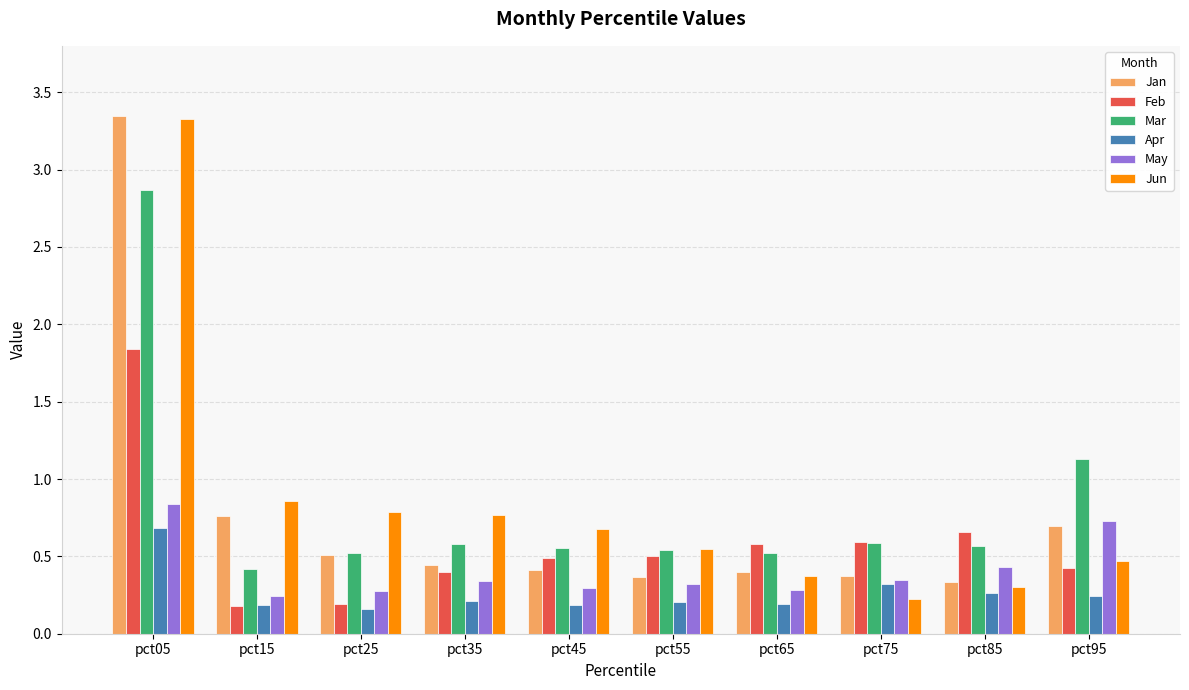

What is the difference between the maximum and minimum values in the Jan series?

3.0